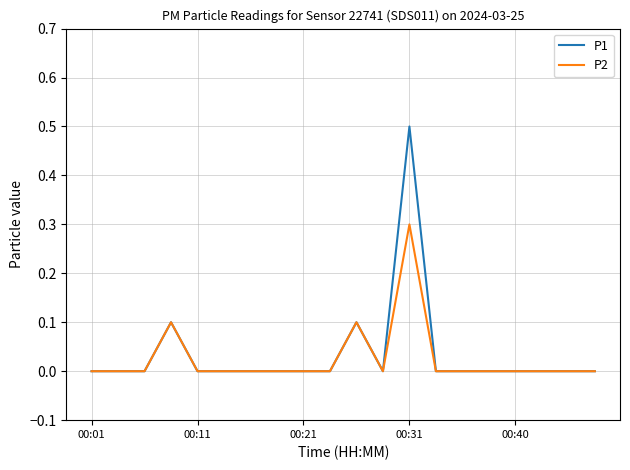

Which series has the largest range (max minus min)?

P1